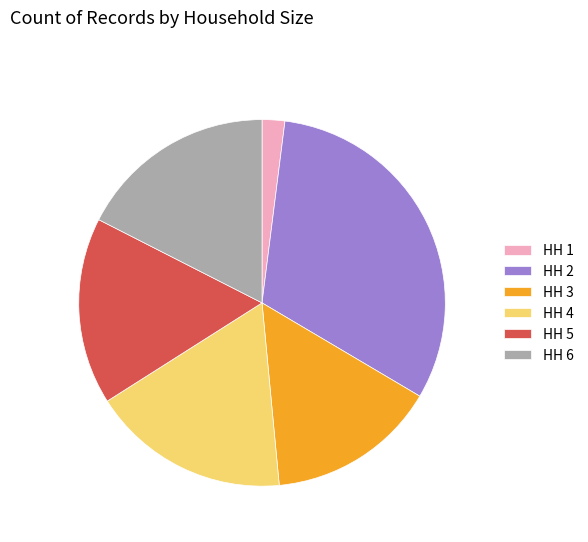

Between HH 4 and HH 1, which is larger?

HH 4